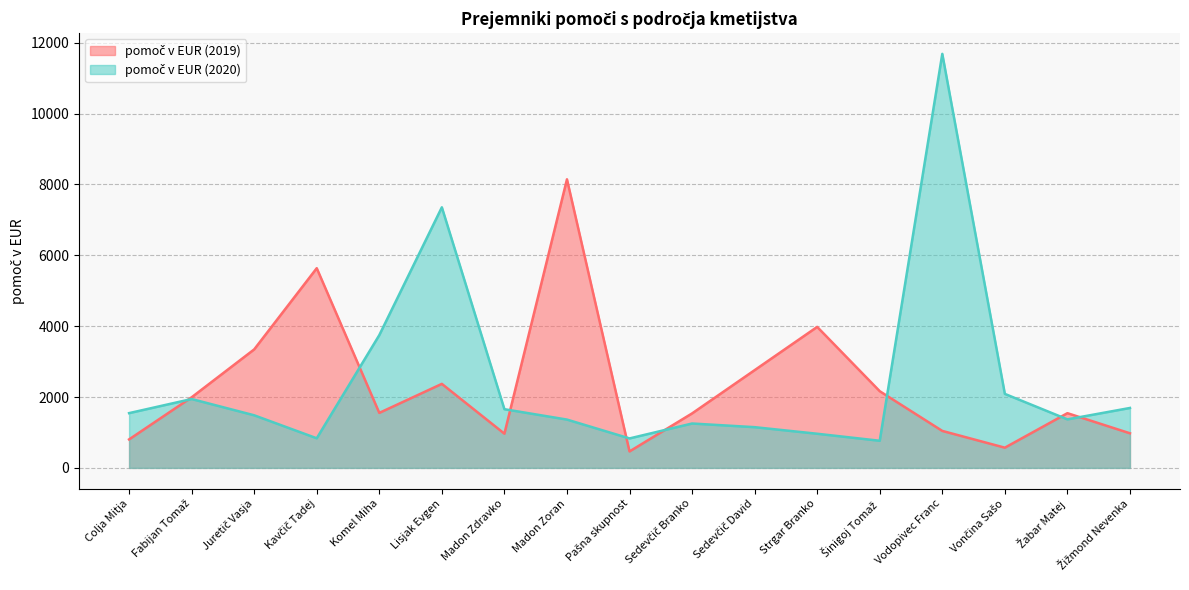

What is the difference between the second highest and second lowest values in the pomoč v EUR (2020) series?

6524